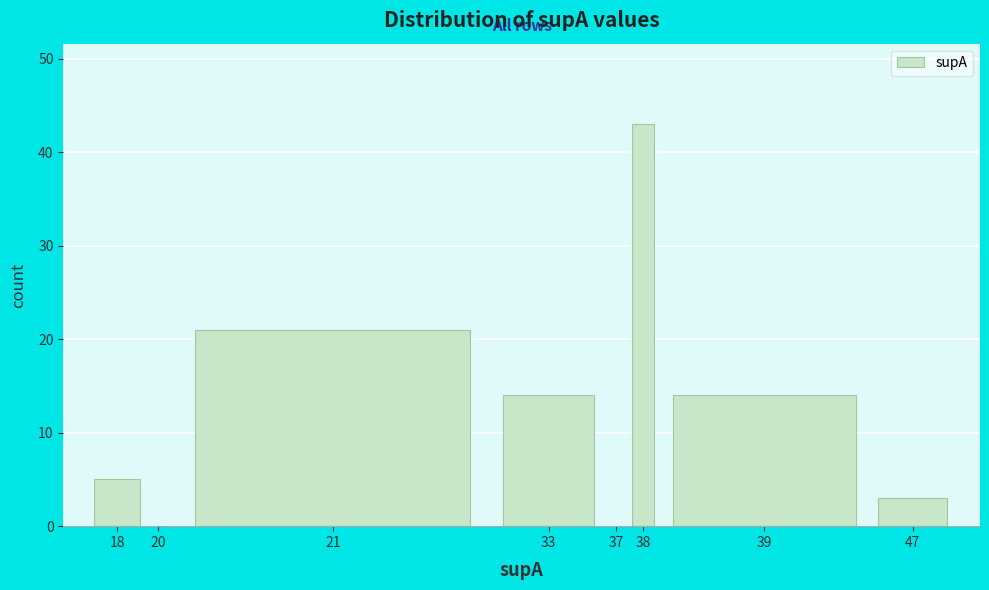

Reading left to right, transcribe all the data shown in this chart.

18=5	20=0	21=21	33=14	37=0	38=43	39=14	47=3